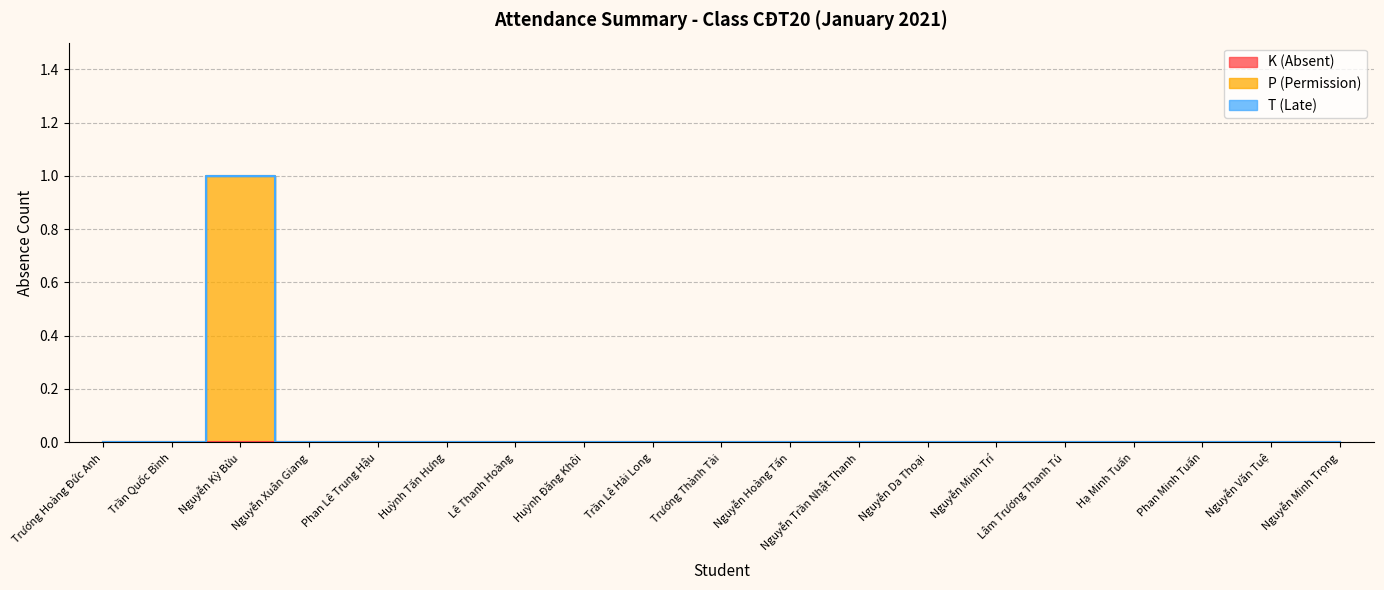

Is this an area chart (filled region under the line)?

No